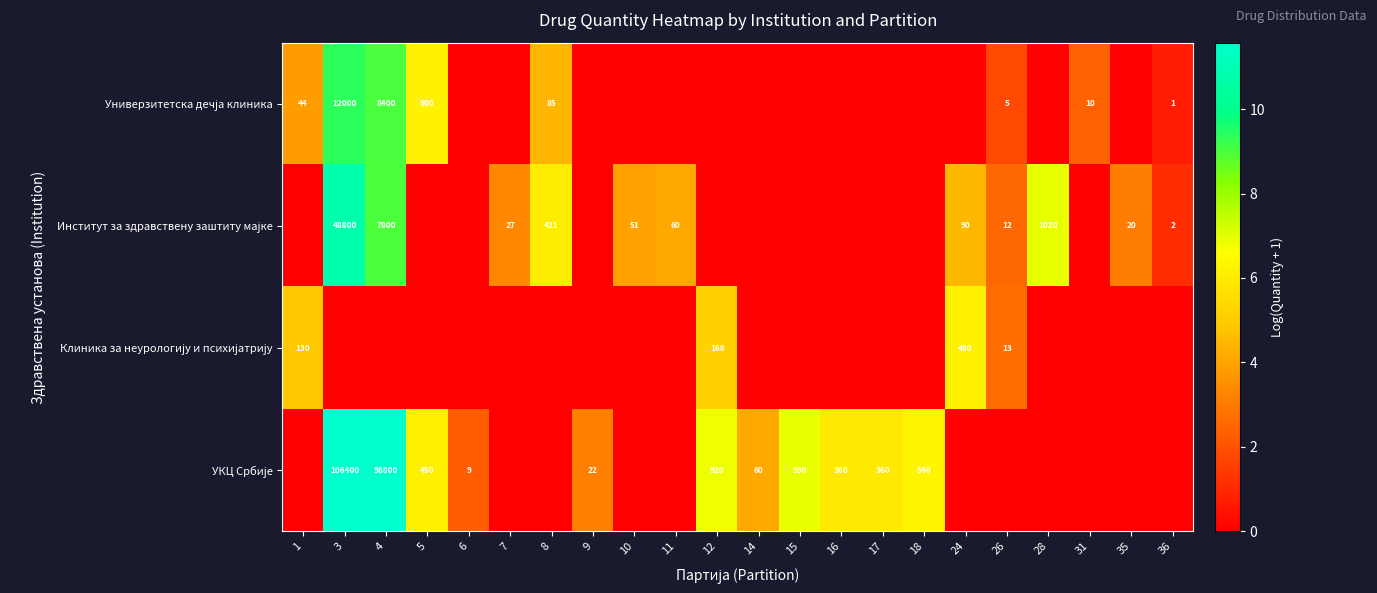

Rank the series by their maximum value, from highest to lowest.

УКЦ Србије, Институт за здравствену заштиту мајке, Универзитетска дечја клиника, Клиника за неурологију и психијатрију